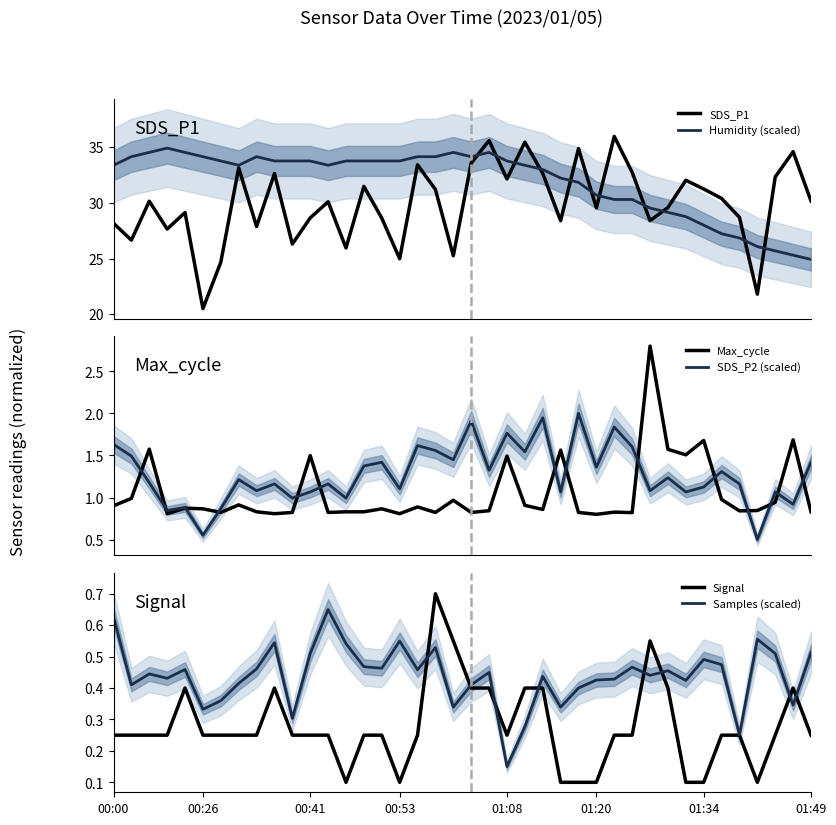

Which series ends up on top after the final intersection of SDS_P1 and Humidity (scaled)?

SDS_P1